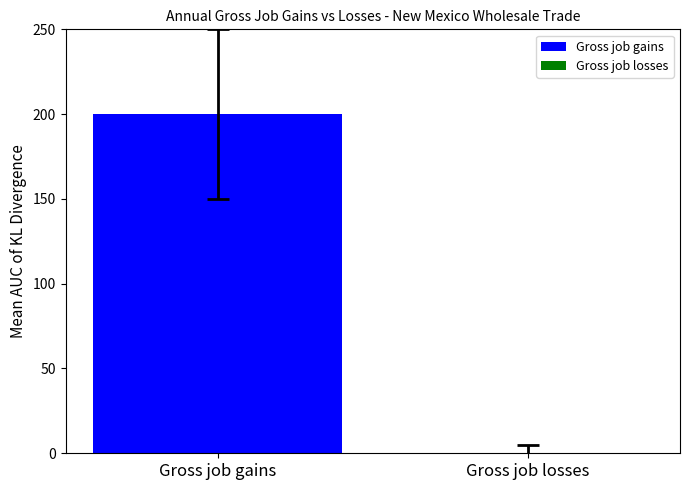

Which series has the largest total across all categories?

Gross job gains